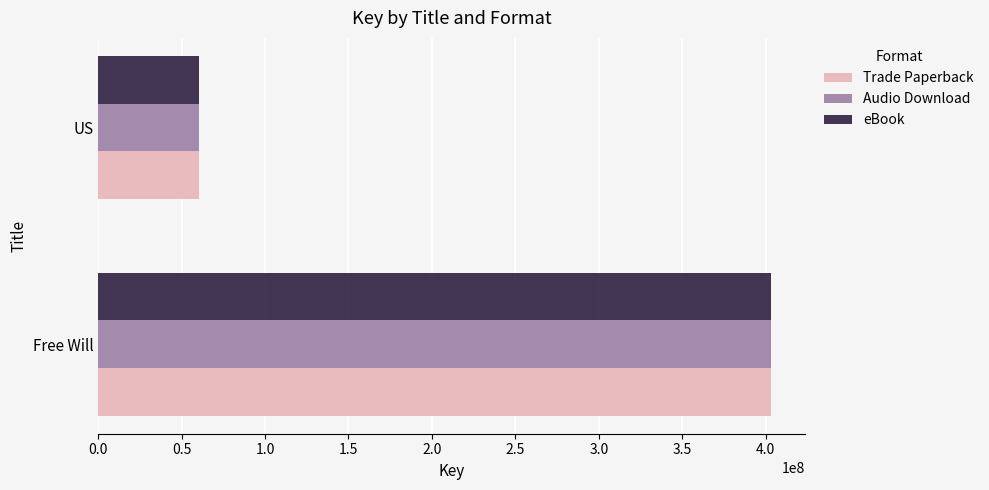

At which category is the sum across all series the highest?

Free Will